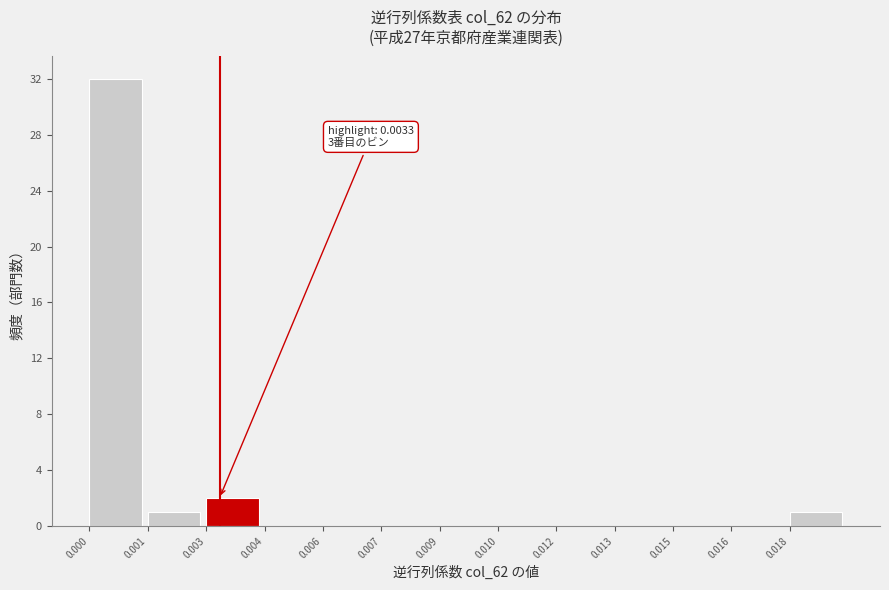

Reading left to right, extract all data points from this chart.

0.000=32	0.001=1	0.003=2	0.004=0	0.006=0	0.007=0	0.009=0	0.010=0	0.012=0	0.013=0	0.015=0	0.016=0	0.018=1